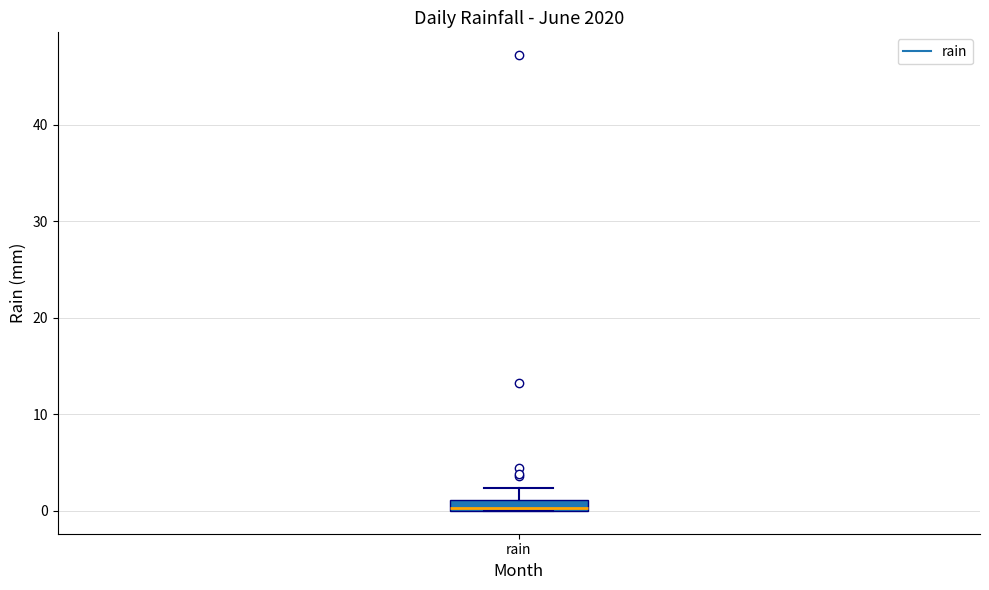

Where is the upper edge of the box for rain on the y-axis? The values are not printed on the chart, so give them approximately, as read against the axis.

1